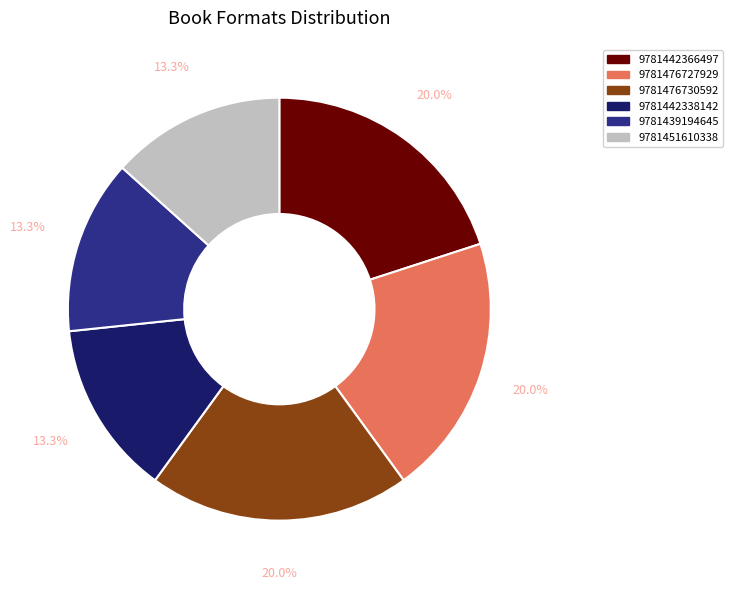

How much of the chart is everything except 9781476730592?

80.0%